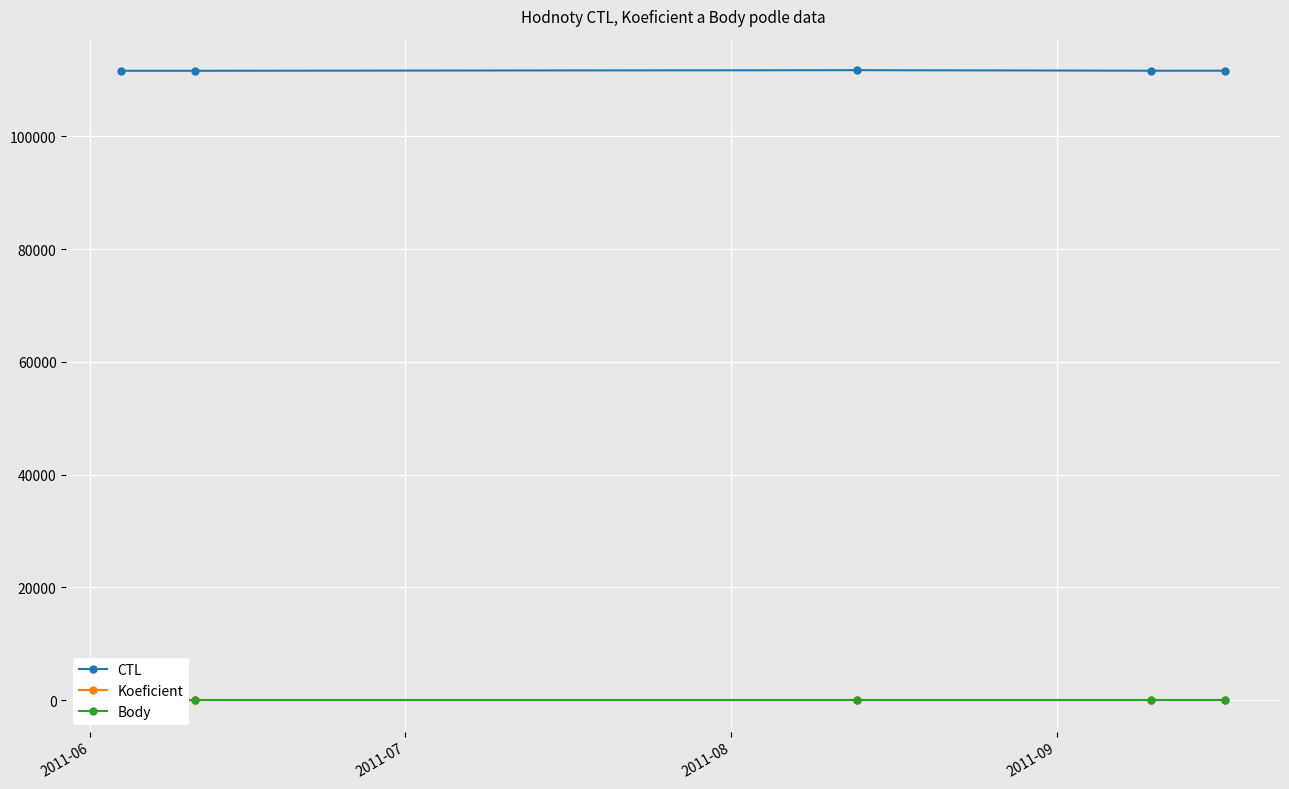

What is the highest value of the CTL series?

111721